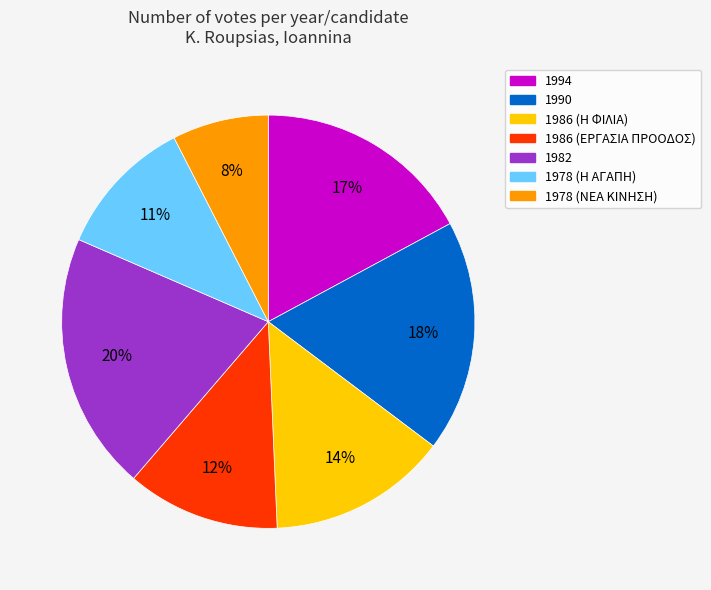

Between 1978 (ΝΕΑ ΚΙΝΗΣΗ) and 1978 (Η ΑΓΑΠΗ), which is larger?

1978 (Η ΑΓΑΠΗ)